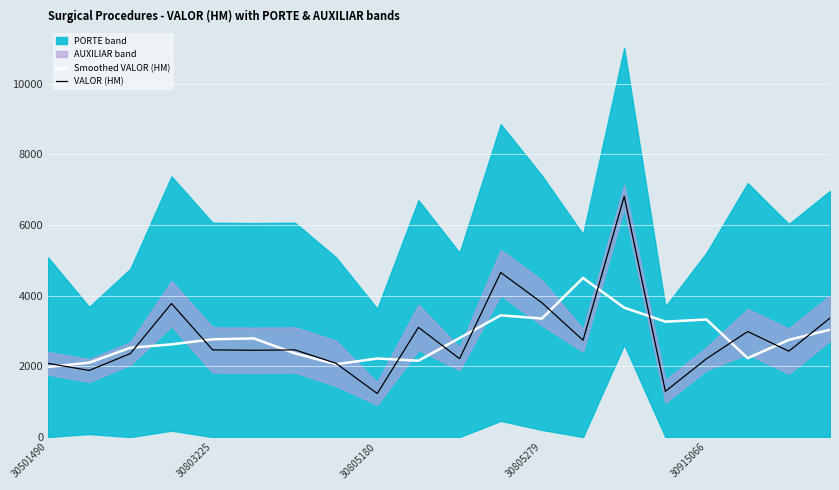

What is the average value of the Smoothed VALOR (HM) series?

2799.8